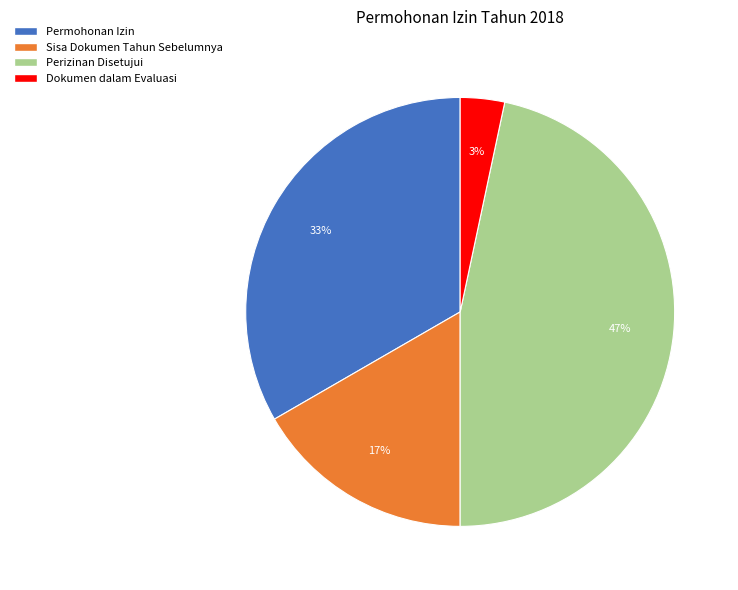

How many segments does this pie chart have?

4